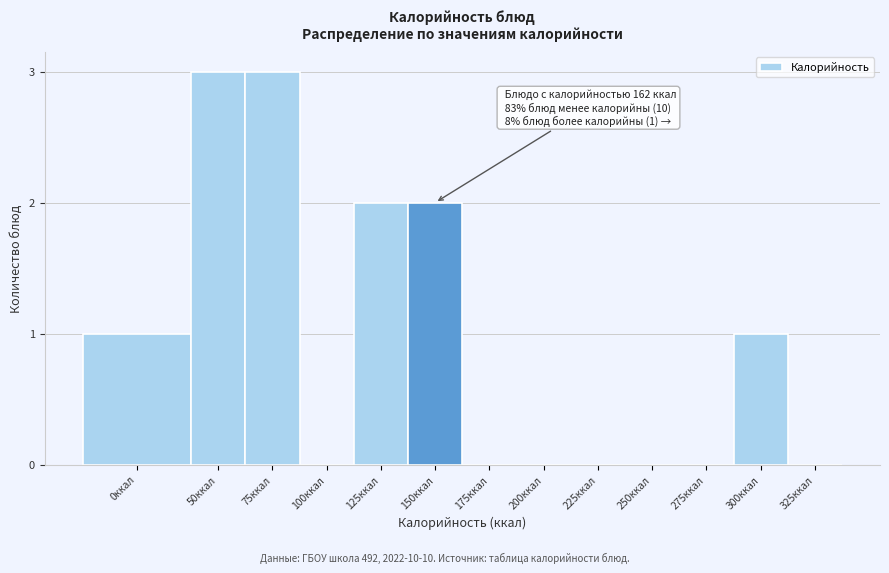

Reading right to left, transcribe all the data shown in this chart.

325ккал=0	300ккал=1	275ккал=0	250ккал=0	225ккал=0	200ккал=0	175ккал=0	150ккал=2	125ккал=2	100ккал=0	75ккал=3	50ккал=3	0ккал=1